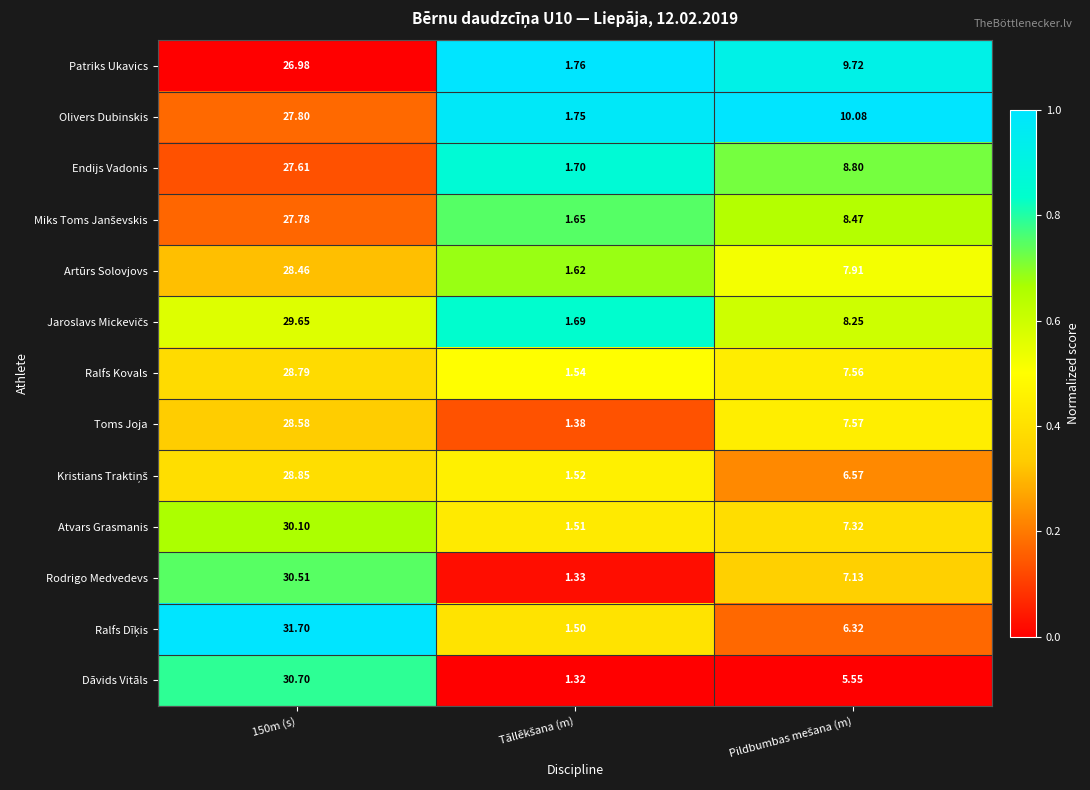

Which series has the largest total across all categories?

Olivers Dubinskis